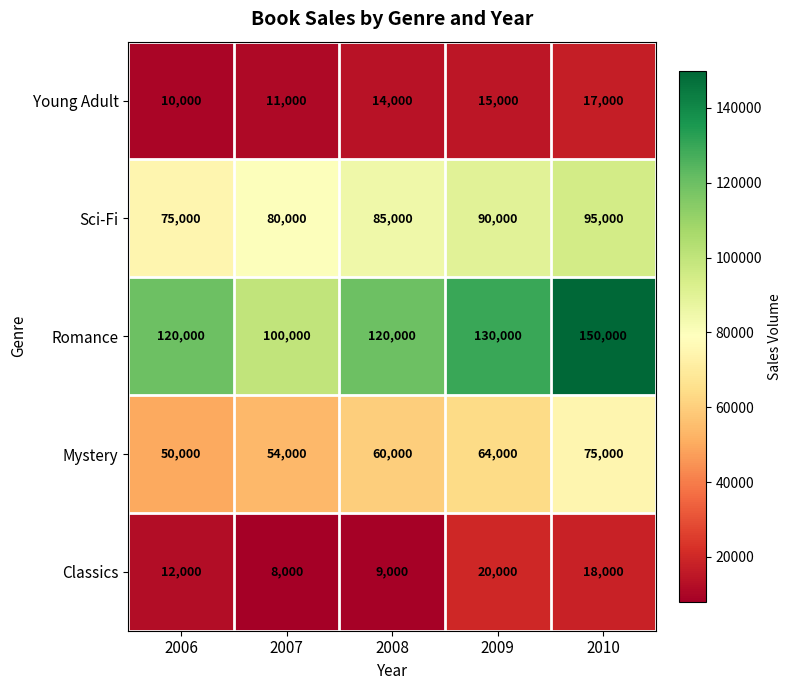

True or false: Romance has a value of 101758 at 2010.

False